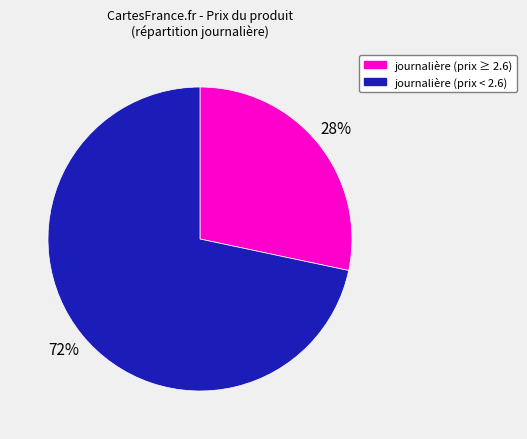

Is there a majority slice in this chart?

Yes